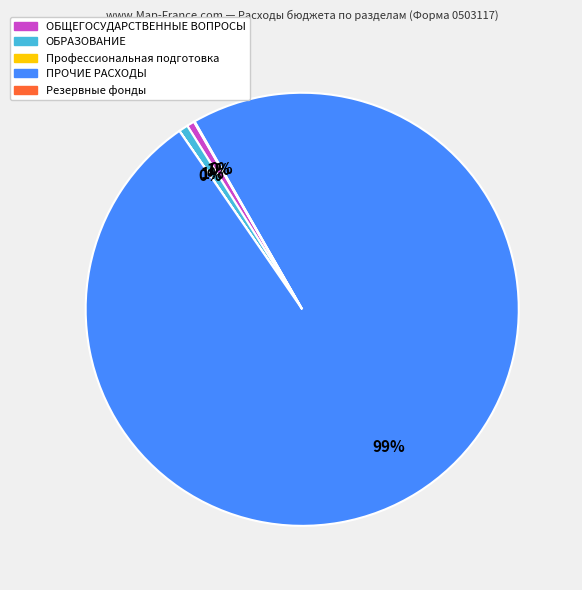

To the nearest percent, what is the average slice percentage?

20%